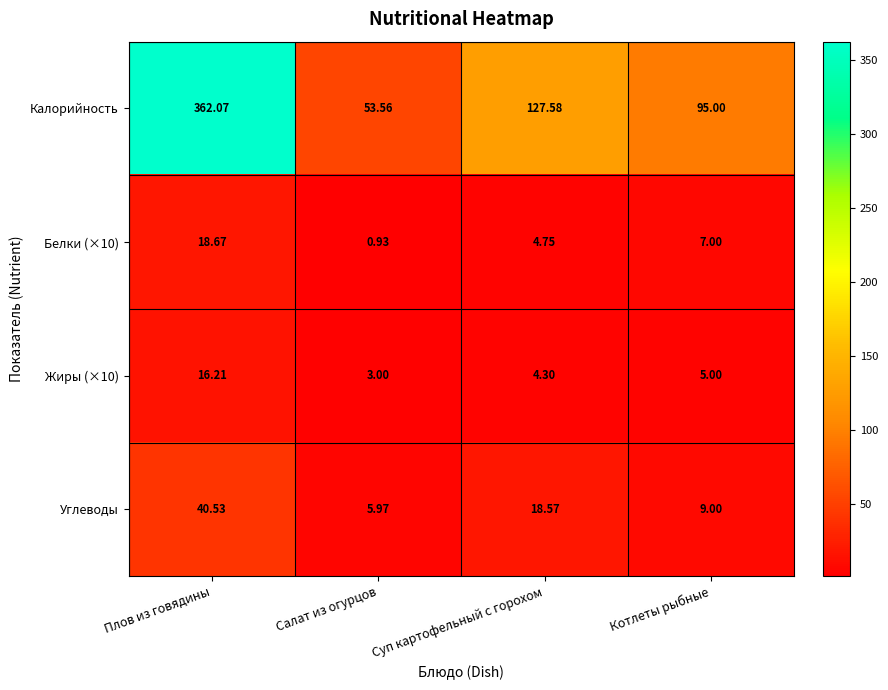

Where is Жиры (×10) nearest to the value 9?

Котлеты рыбные